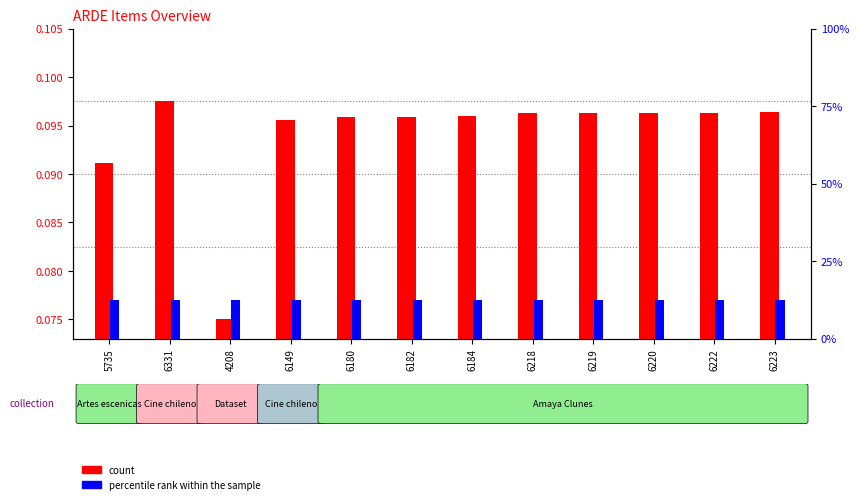

Reading right to left, transcribe all the data shown in this chart.

count: 6223=0.1	6222=0.1	6220=0.1	6219=0.1	6218=0.1	6184=0.1	6182=0.1	6180=0.1	6149=0.1	4208=0.1	6331=0.1	5735=0.1
percentile rank within the sample: 6223=0.1	6222=0.1	6220=0.1	6219=0.1	6218=0.1	6184=0.1	6182=0.1	6180=0.1	6149=0.1	4208=0.1	6331=0.1	5735=0.1